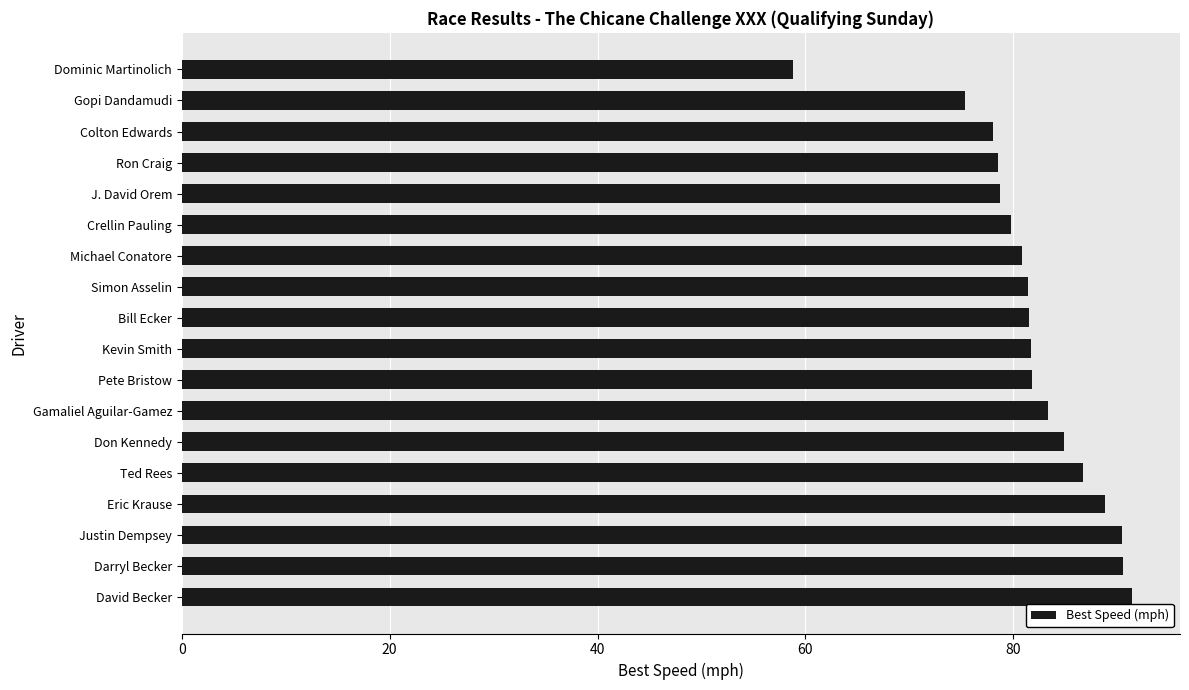

What is the smallest value displayed?

58.8